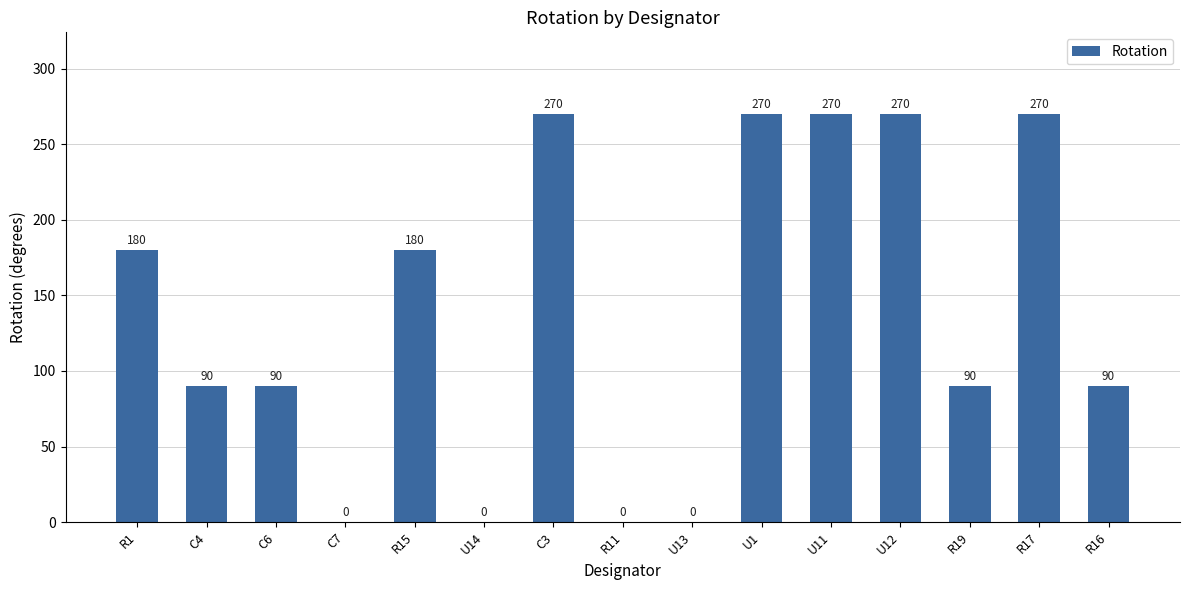

At which label does the data first exceed 90?

R1